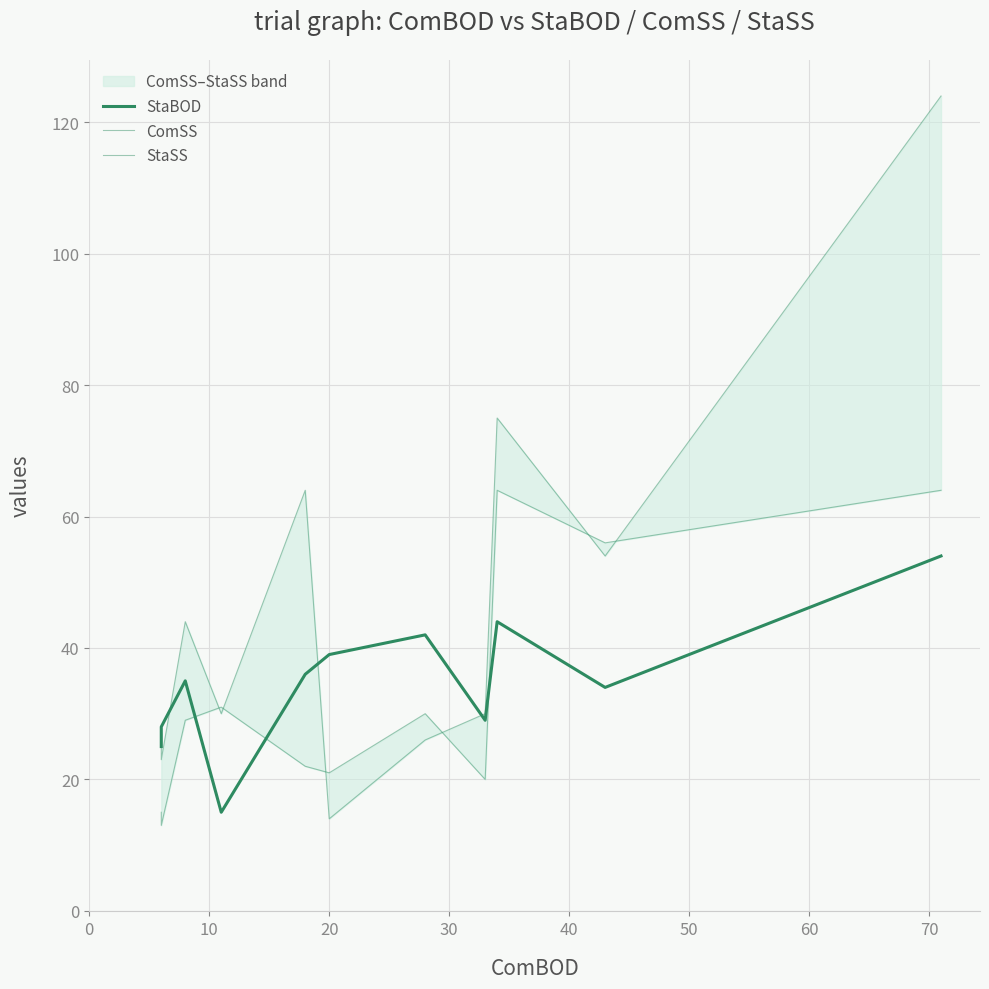

What are all the series names shown in the legend?

StaBOD, ComSS, StaSS